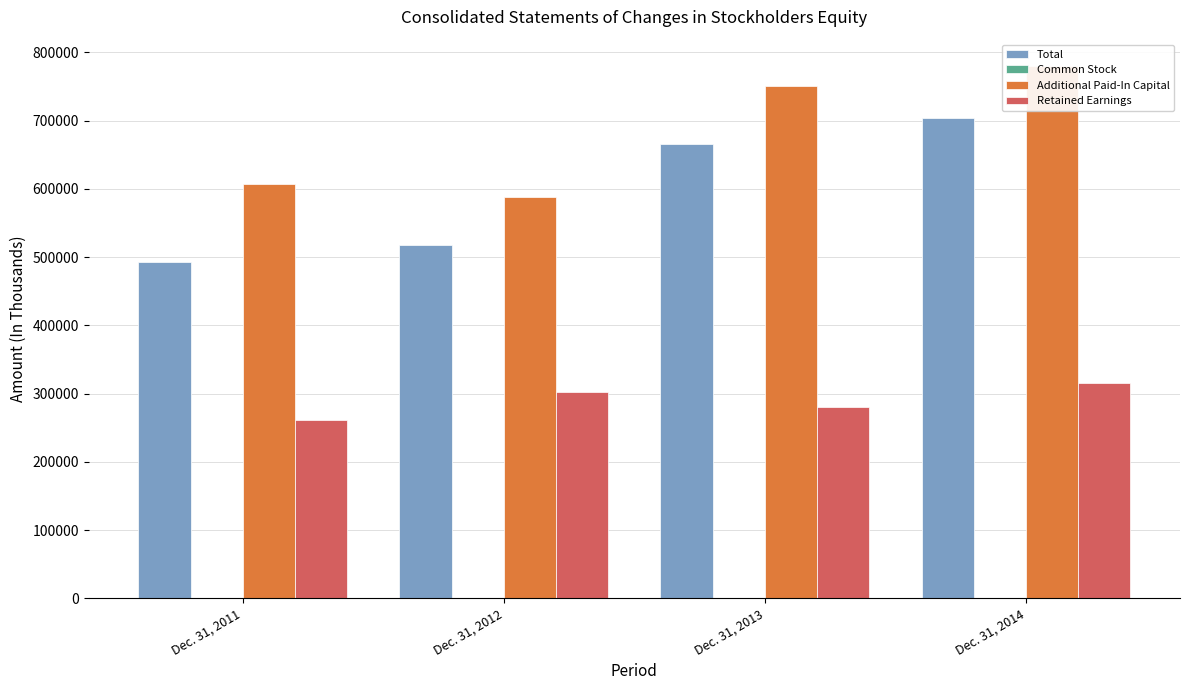

How many values in the Total series are below 666090?

2